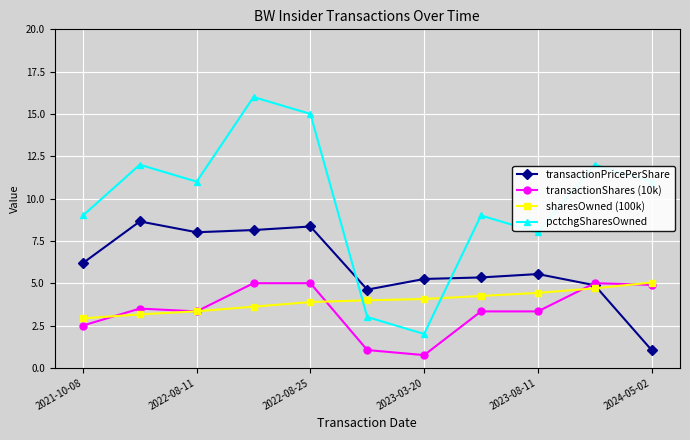

What is the highest value of the sharesOwned (100k) series?

5.0